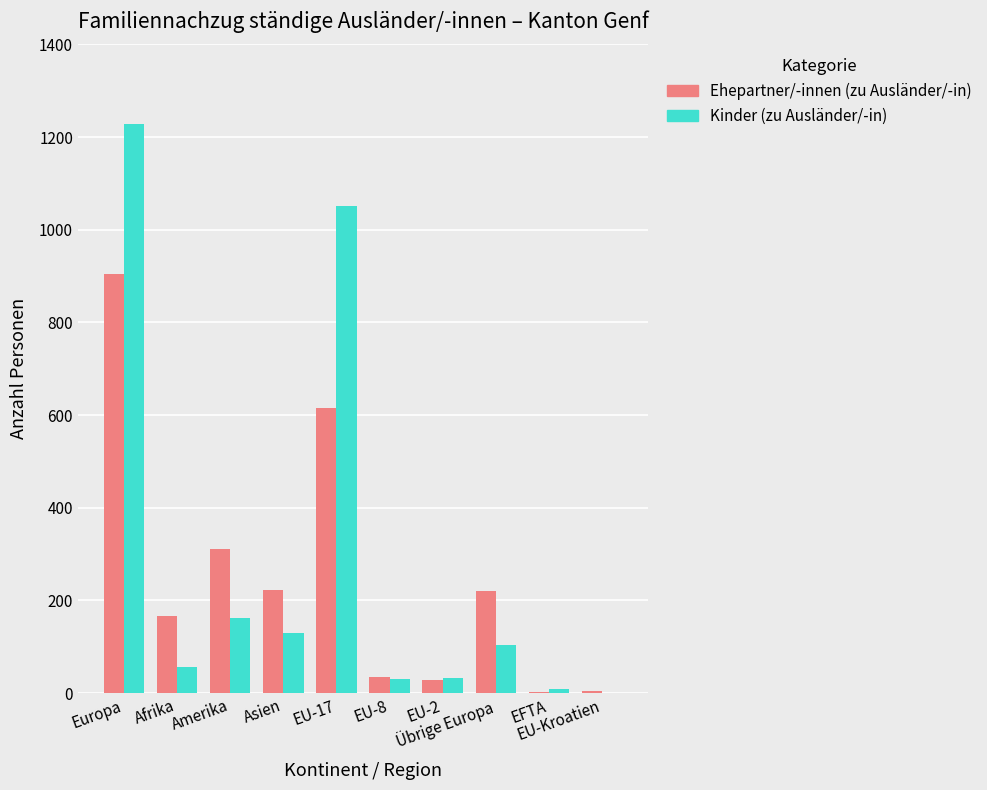

What is the sum of all Kinder (zu Ausländer/-in) values?

2807